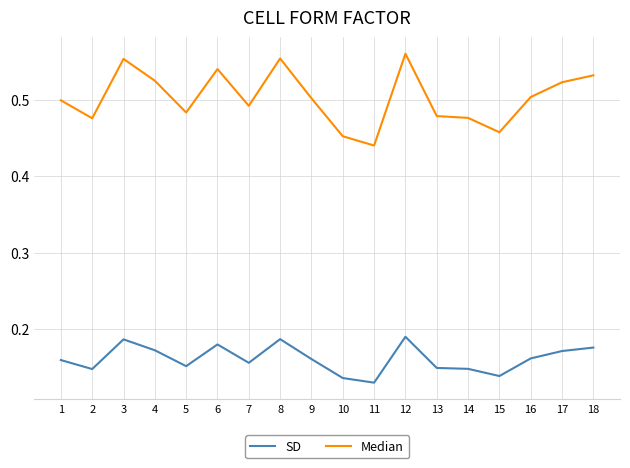

Where is the first local minimum for SD?

2